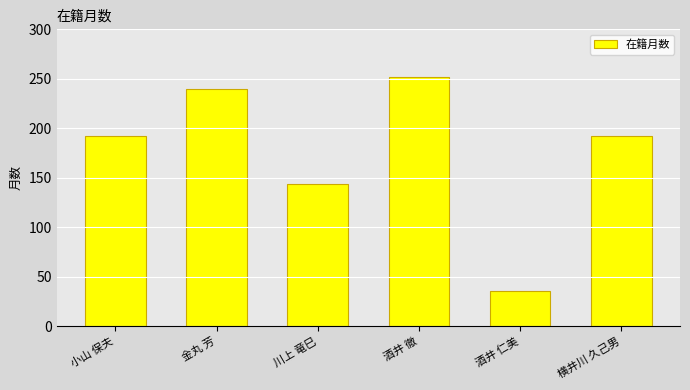

What is the label of the 2nd bar from the right?

酒井 仁美